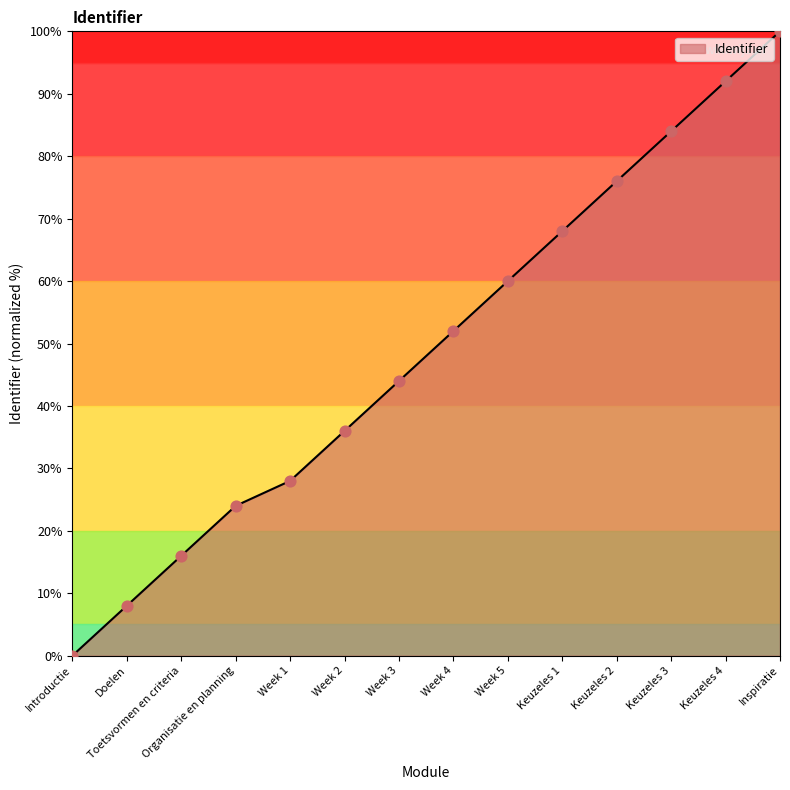

What is the change in value from Organisatie en planning to Week 5?

+36.0